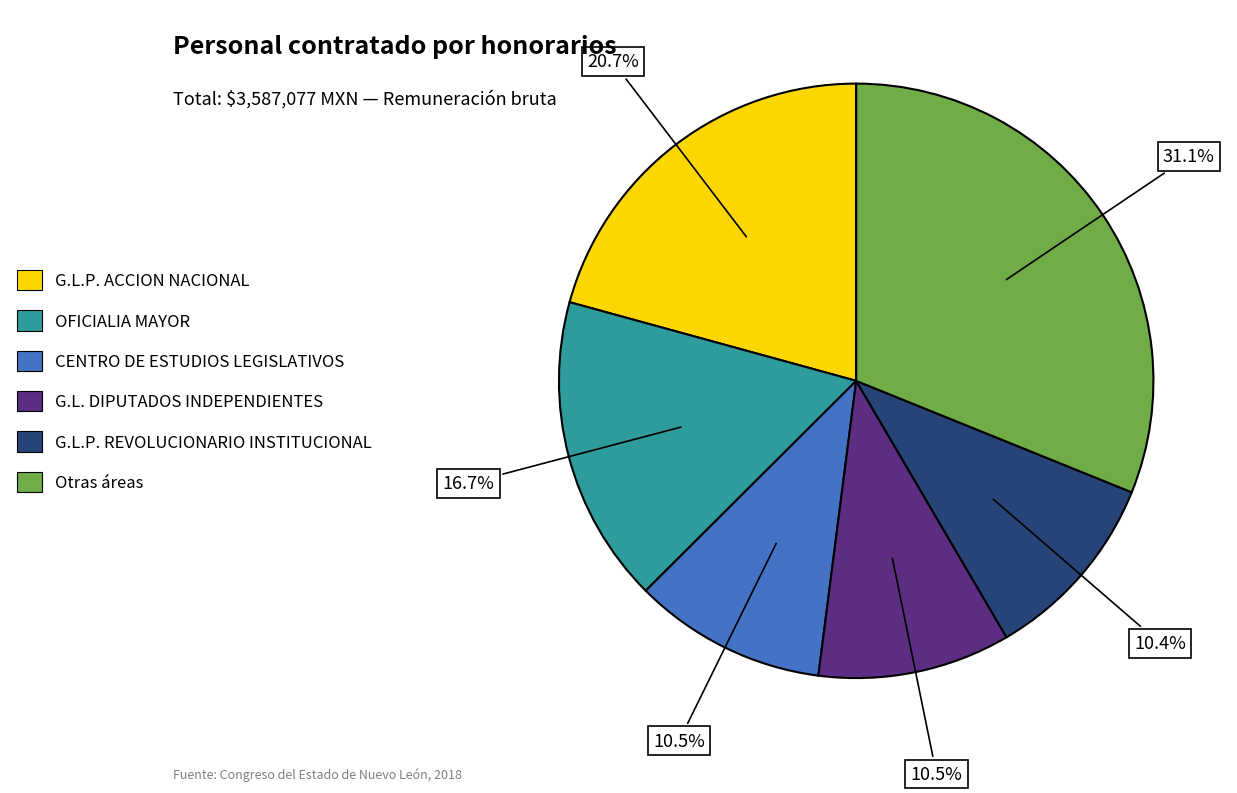

What is the largest slice in the pie chart?

Otras áreas